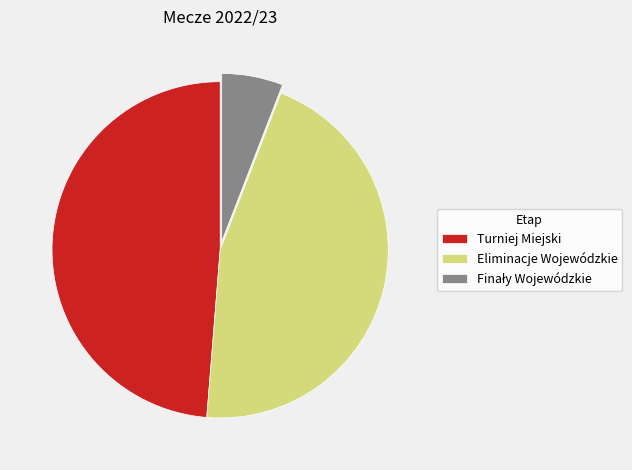

Combined, do Turniej Miejski and Eliminacje Wojewódzkie account for over 50%?

Yes